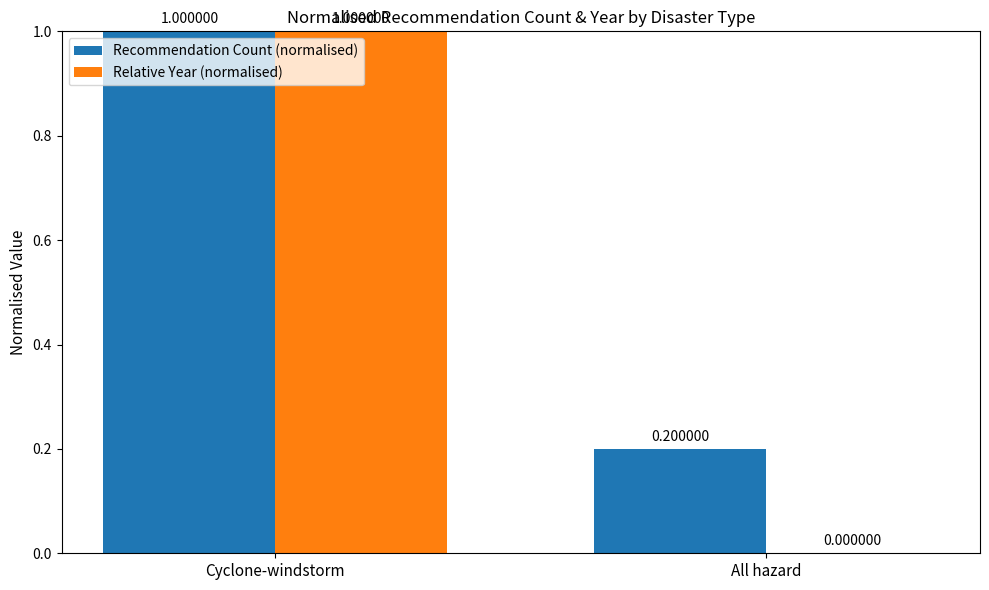

Reading left to right, extract all data points from this chart.

Recommendation Count (normalised): 1.0	0.2
Relative Year (normalised): 1.0	0.0